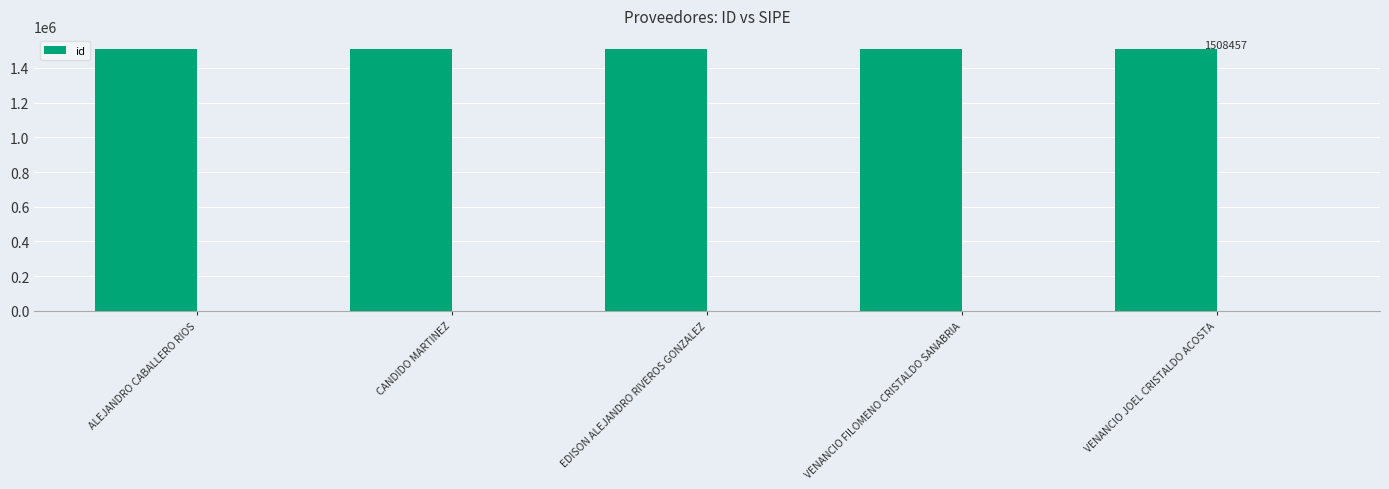

Reading left to right, list all the values displayed in this chart.

ALEJANDRO CABALLERO RIOS=1508453	CANDIDO MARTINEZ=1508454	EDISON ALEJANDRO RIVEROS GONZALEZ=1508455	VENANCIO FILOMENO CRISTALDO SANABRIA=1508456	VENANCIO JOEL CRISTALDO ACOSTA=1508457